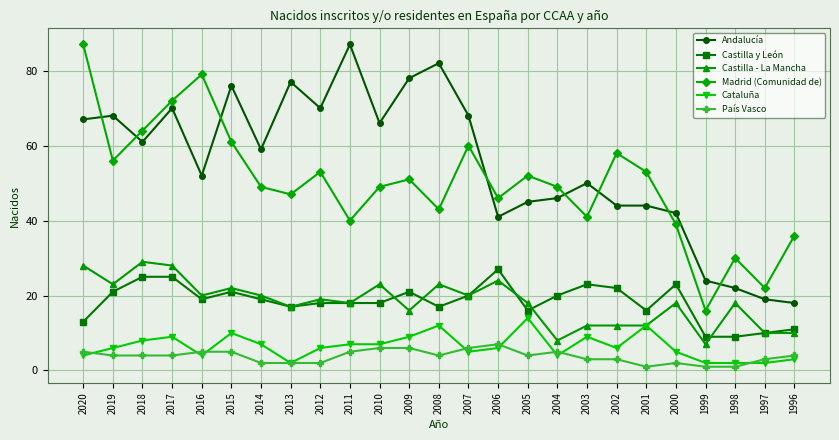

True or false: Andalucía and Castilla y León intersect in this chart.

False